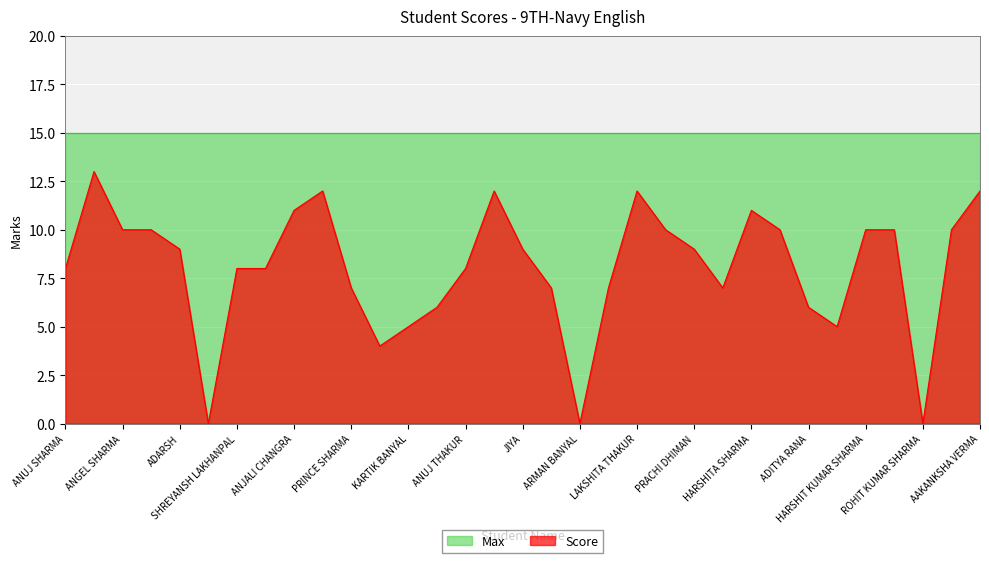

How many data points are less than 9?

16